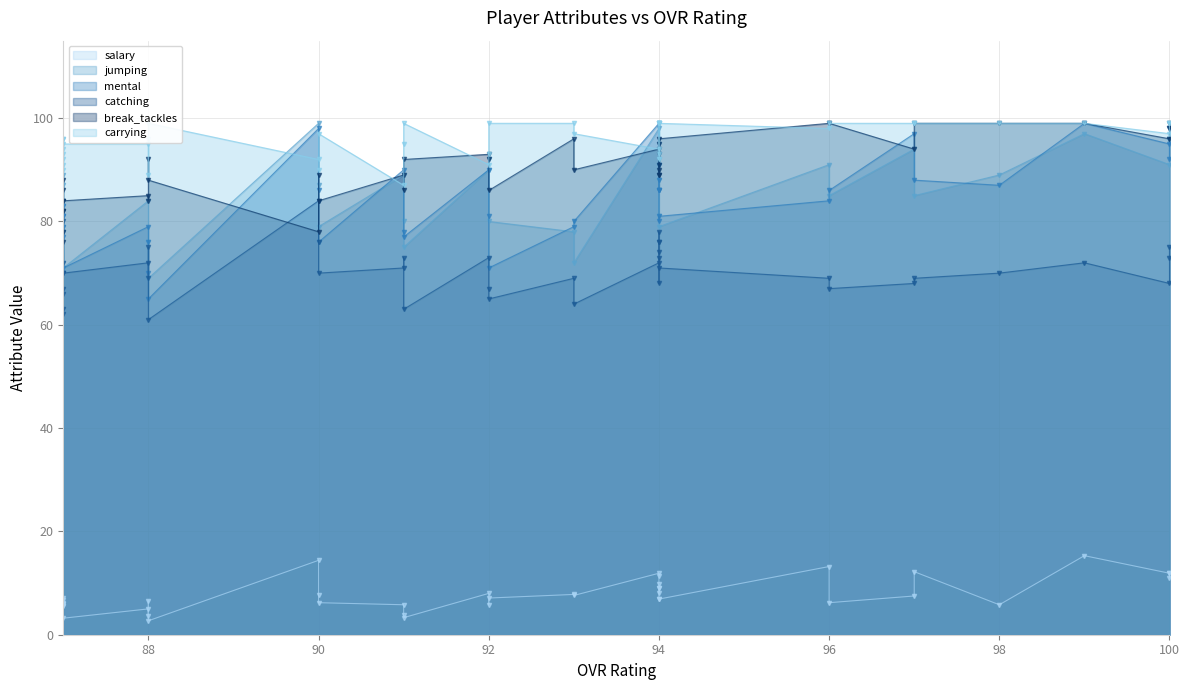

What is the difference between the salary values at 91 and 90?

0.4